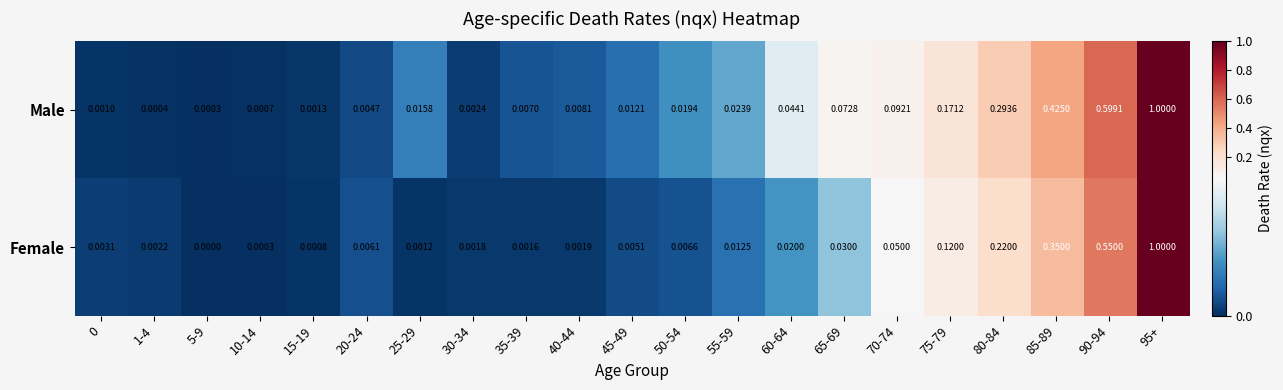

List the series in order of their overall mean, highest first.

Male, Female